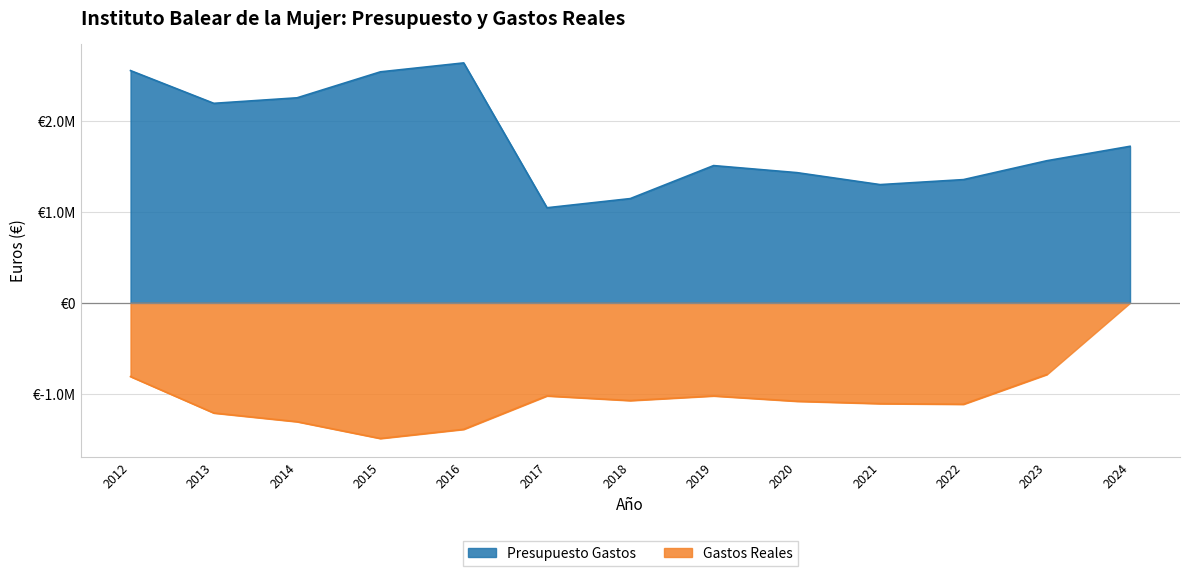

What is the difference between the second highest and minimum values?

1505904